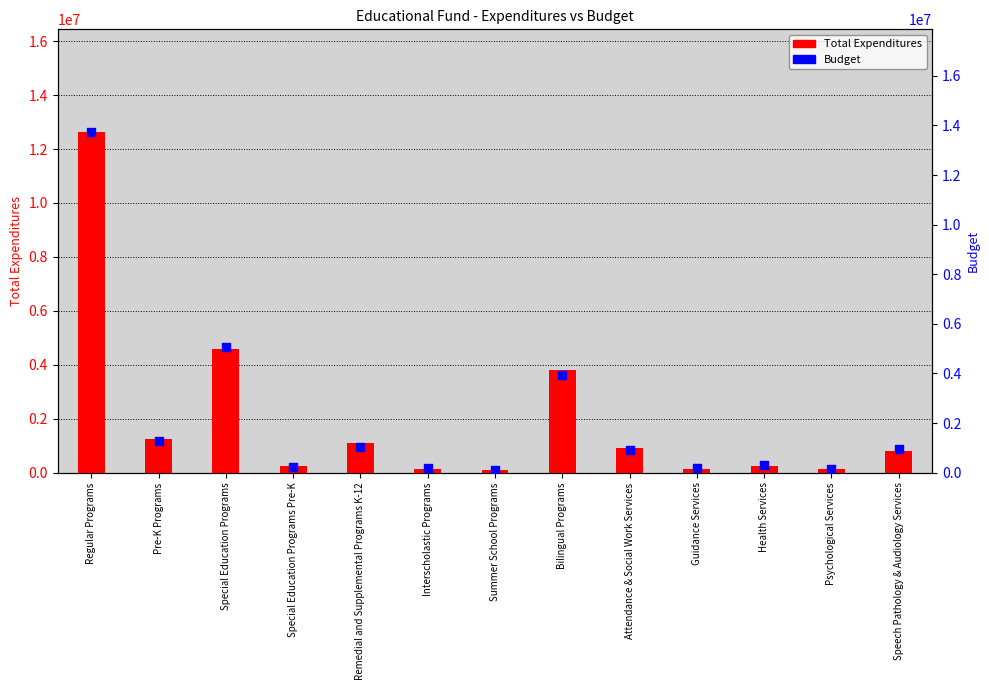

Is the value of Budget at Remedial and Supplemental Programs K-12 greater than the value of Total Expenditures at Regular Programs?

No